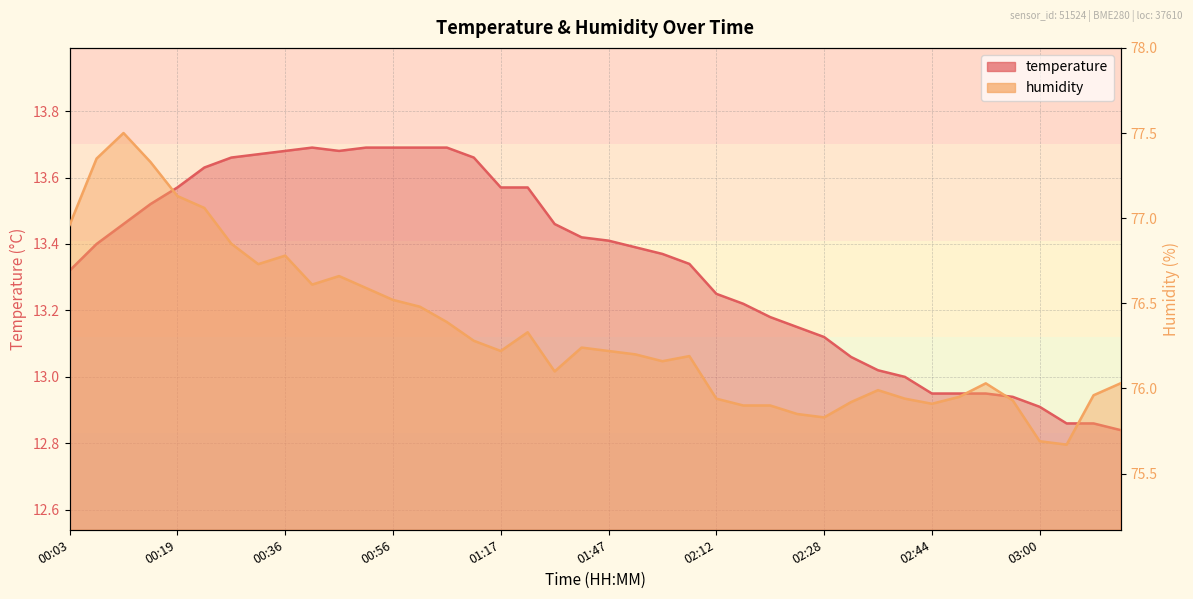

What is the spread (max minus min) of values at 02:48?

63.0